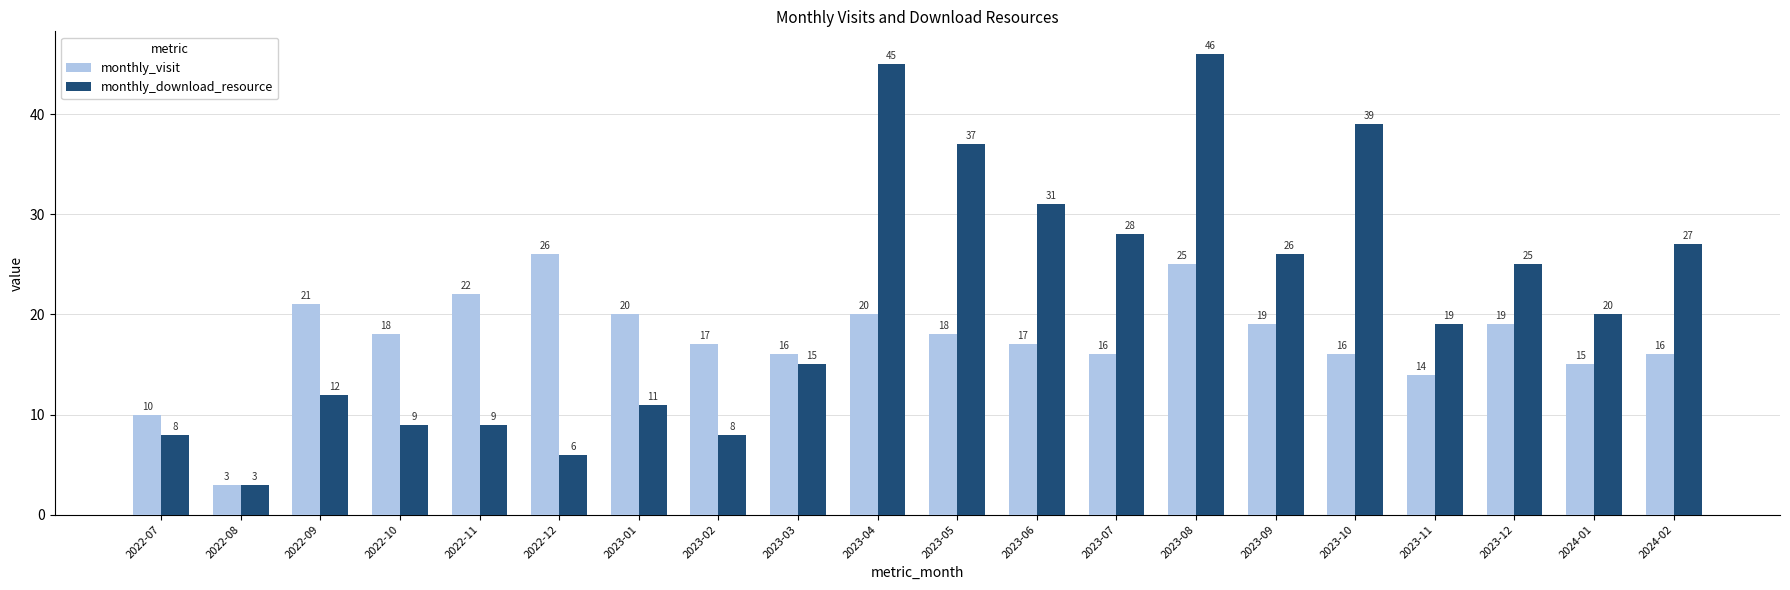

What is the value of the monthly_visit bar at the 6th from the left?

26